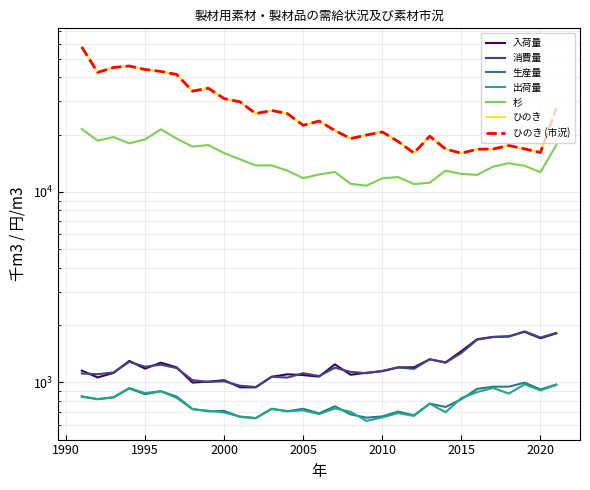

Read the 杉 value at 2019.

13716.7